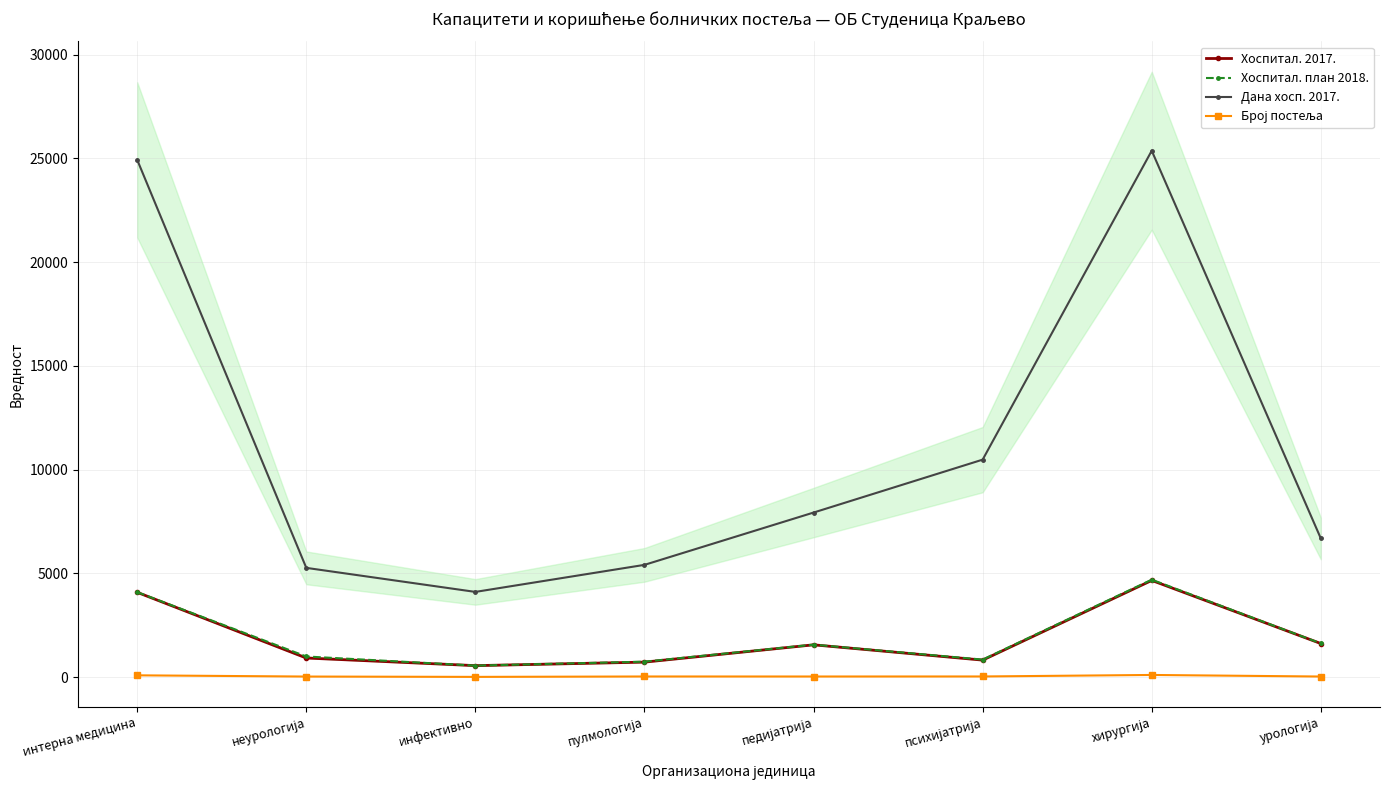

What is the sum of all Хоспитал. 2017. values?

14980